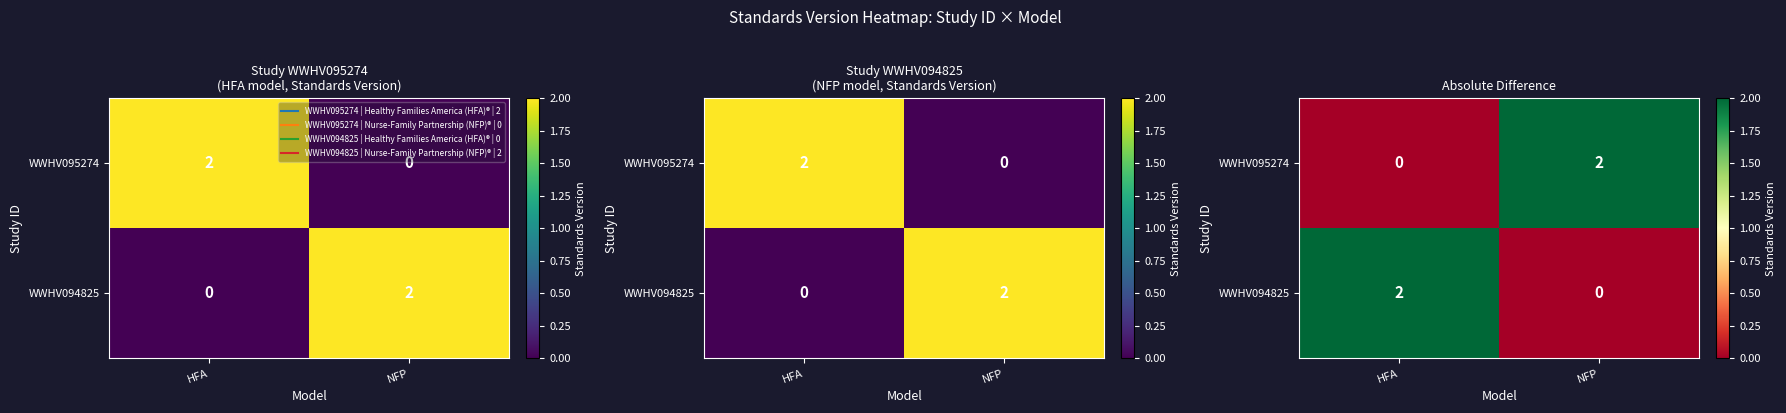

The value of WWHV094825 at NFP is 0. True or false?

True